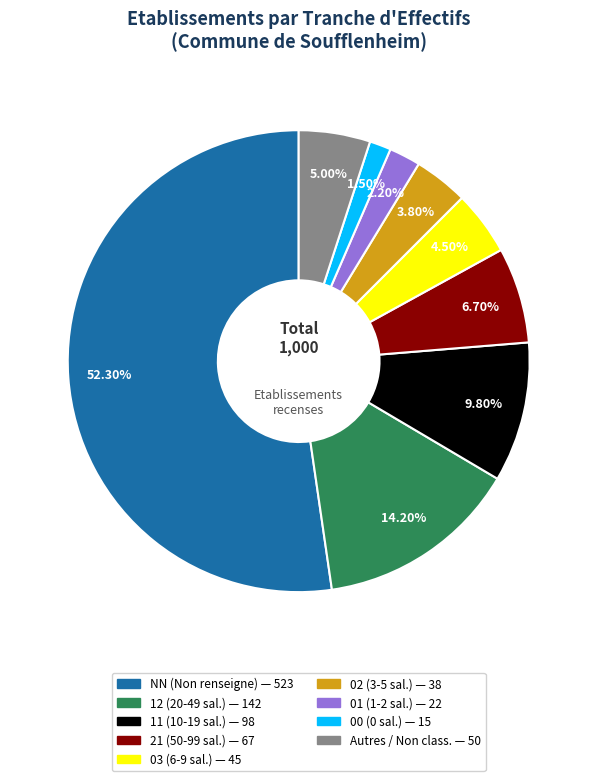

Is there a majority slice in this chart?

Yes